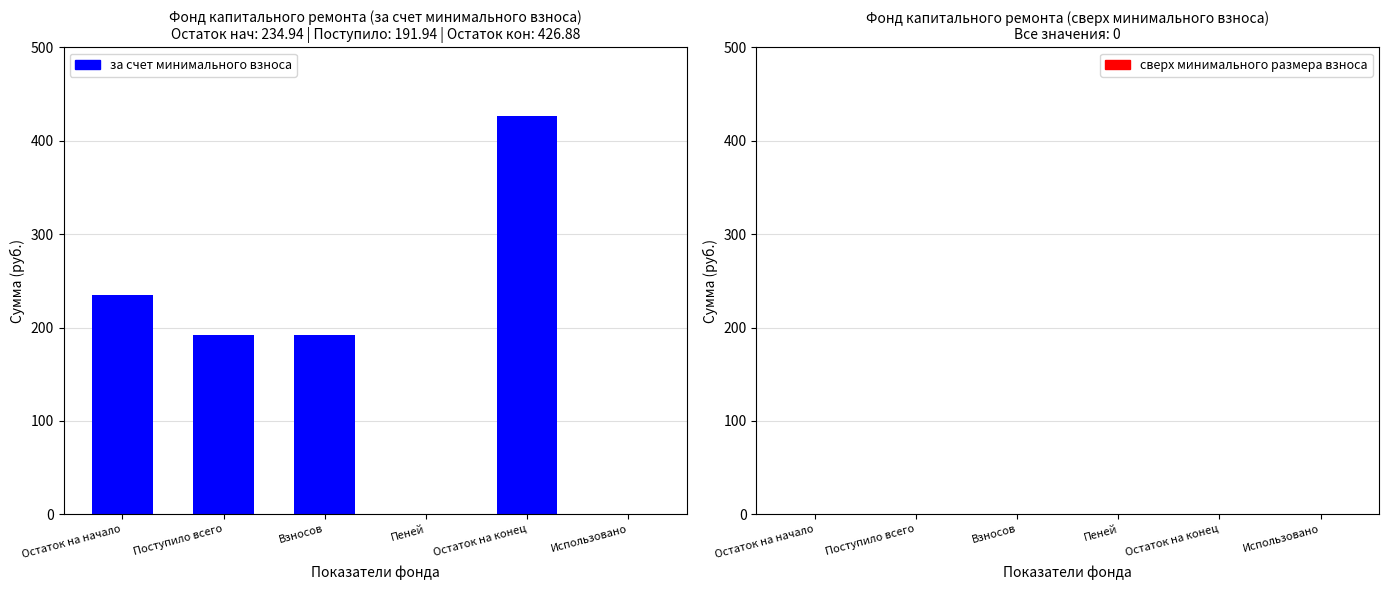

Count the number of data series in this chart.

1